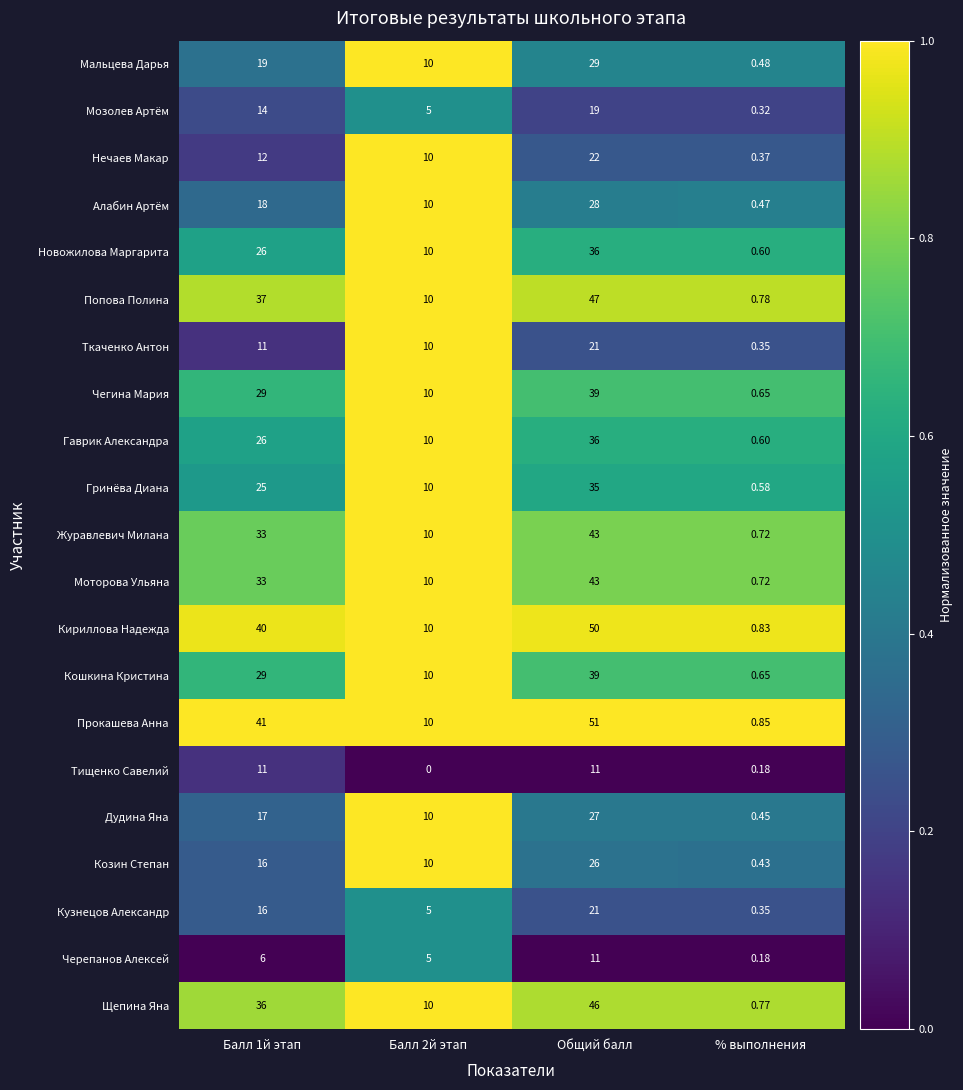

At which label does Черепанов Алексей reach its peak?

Общий балл